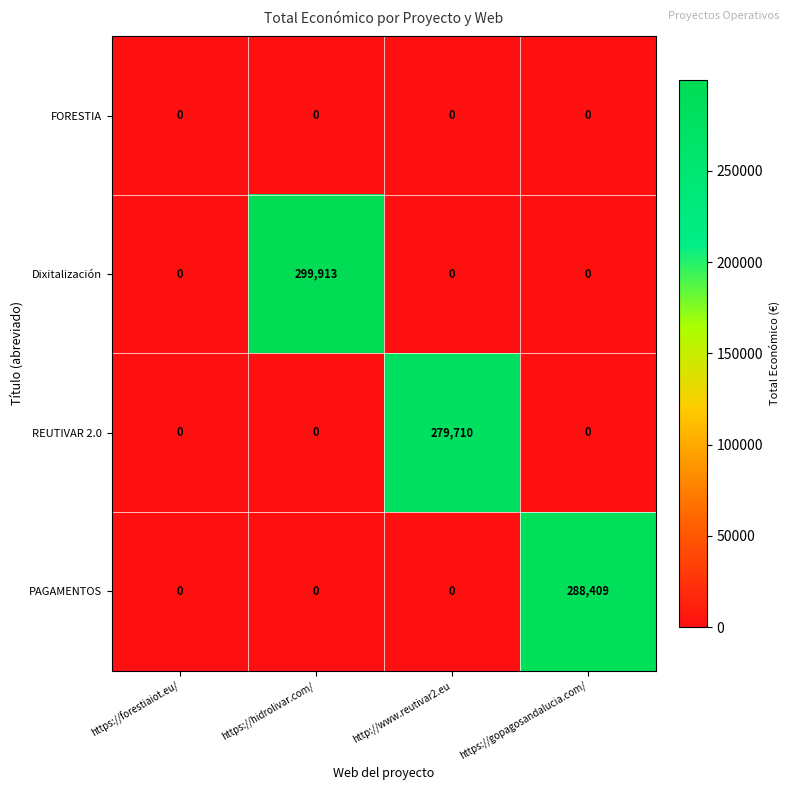

The value of REUTIVAR 2.0 at https://gopagosandalucia.com/ is 0. True or false?

True